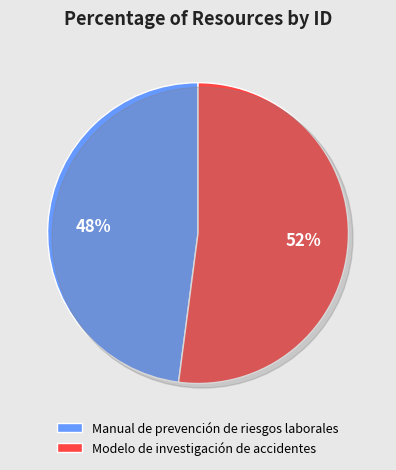

Between Modelo de investigación de accidentes and Manual de prevención de riesgos laborales, which is larger?

Modelo de investigación de accidentes